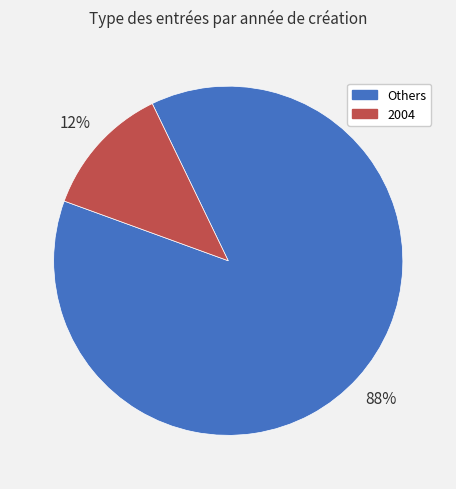

How many slices are in this pie chart?

2